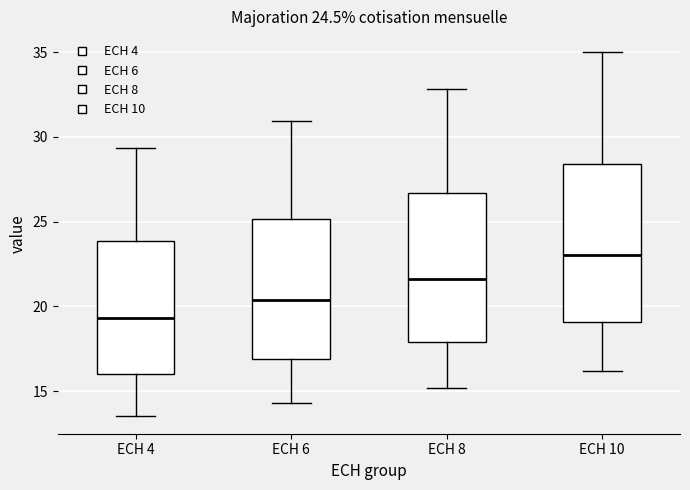

Which box's median line is the lowest?

ECH 4